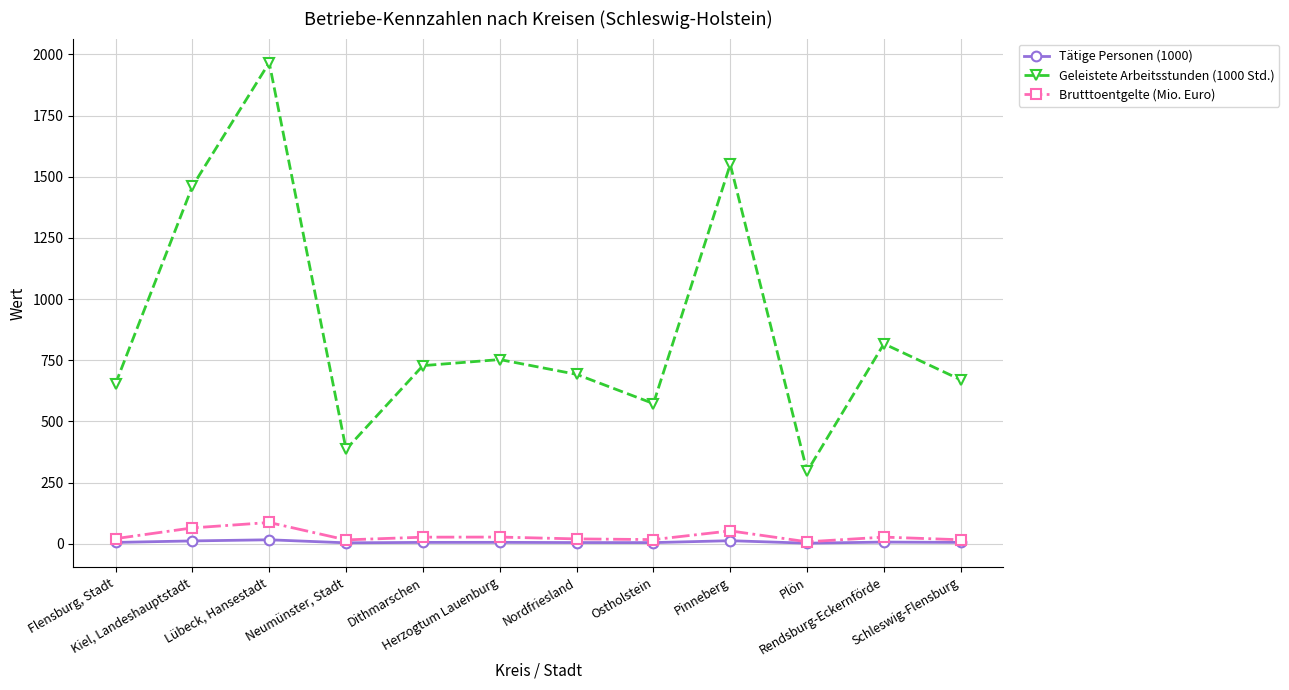

List the series in order of their peak value, lowest first.

Tätige Personen (1000), Brutttoentgelte (Mio. Euro), Geleistete Arbeitsstunden (1000 Std.)